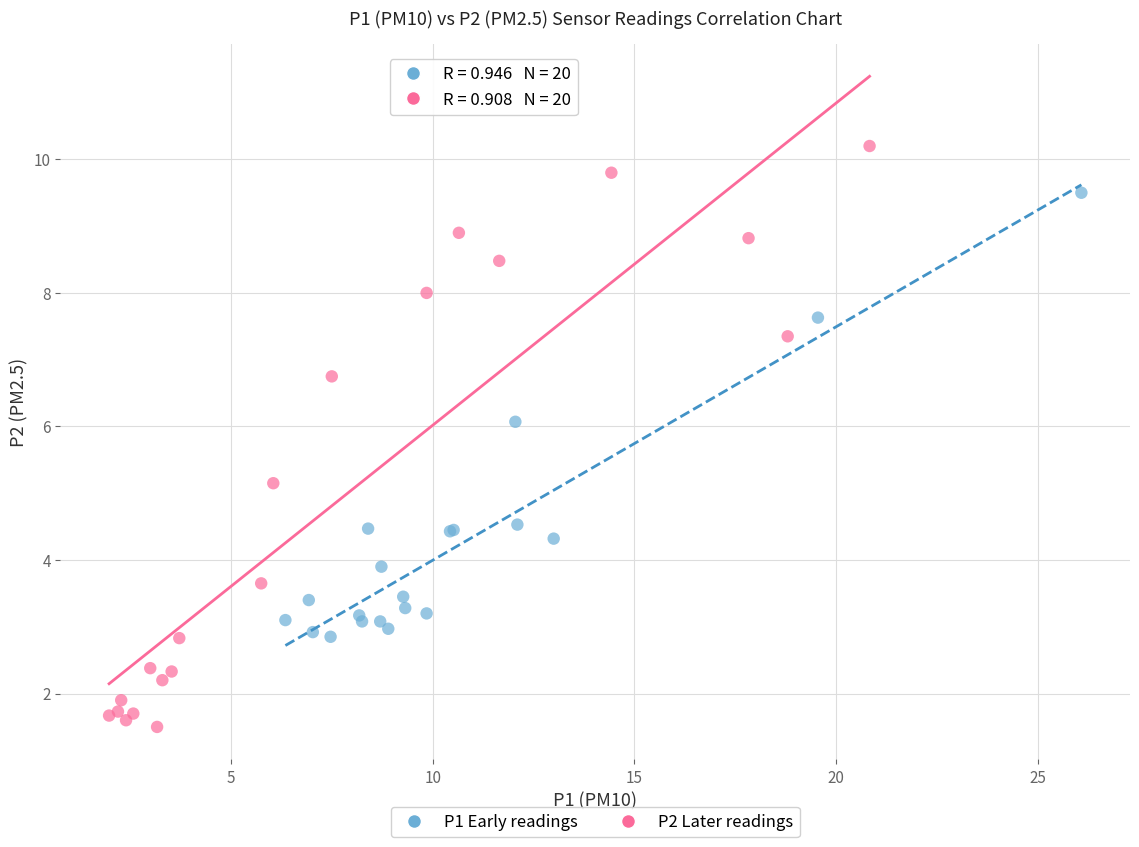

Which series has the largest Y range (max minus min)?

P2 Later readings